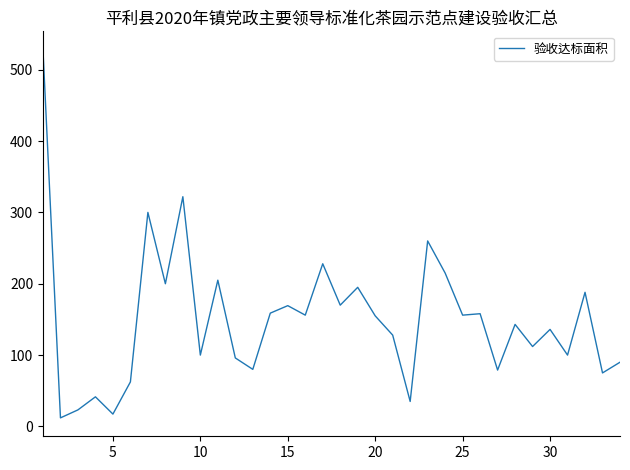

True or false: there are more than 1 points higher than both neighbors.

True